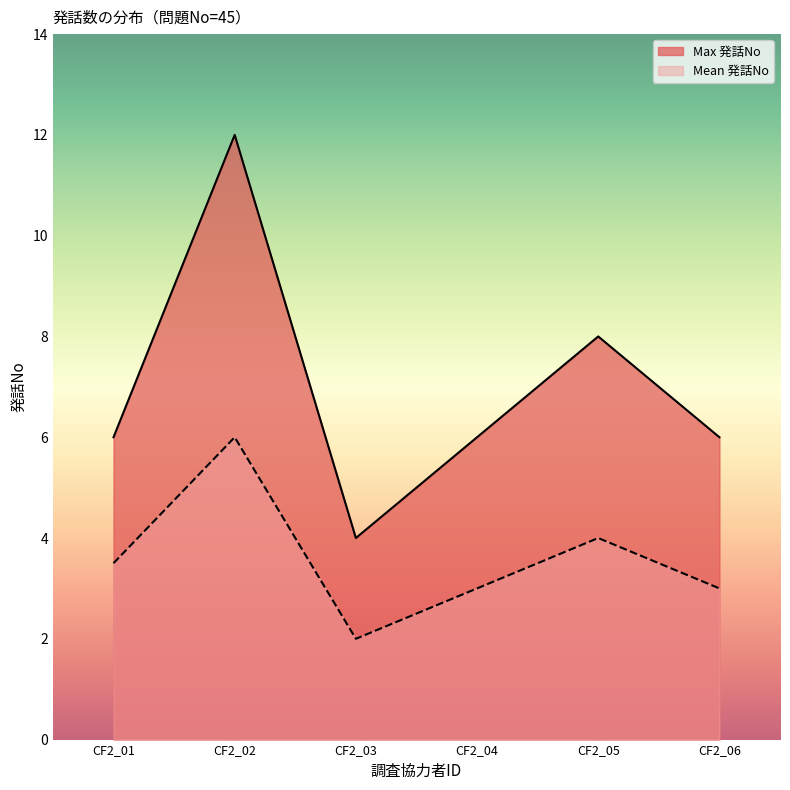

Rank the series by their maximum value, from lowest to highest.

Mean 発話No, Max 発話No